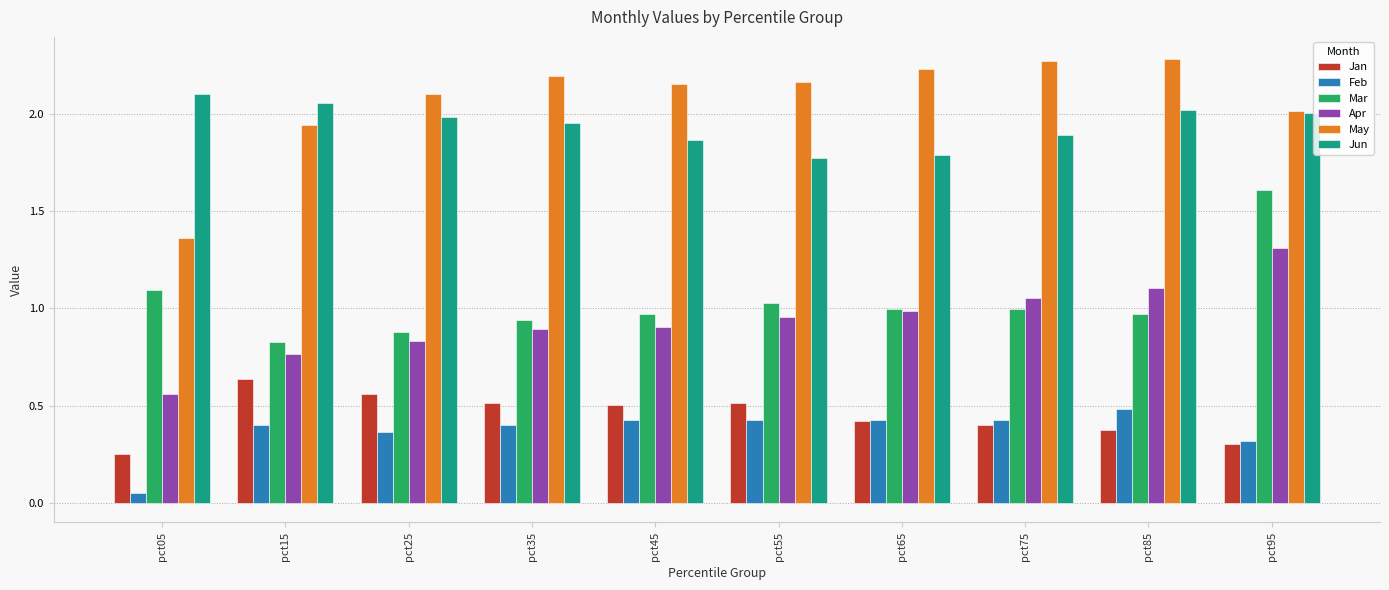

Is it true that May equals 1.0 at pct85?

False